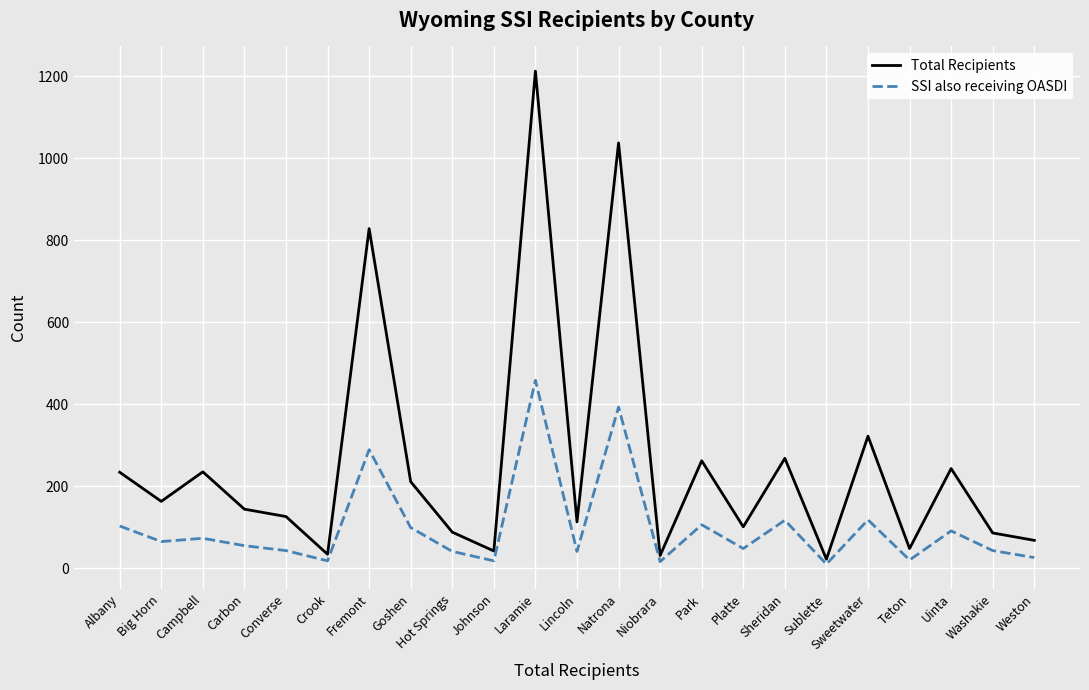

What is the greatest value displayed?

1212